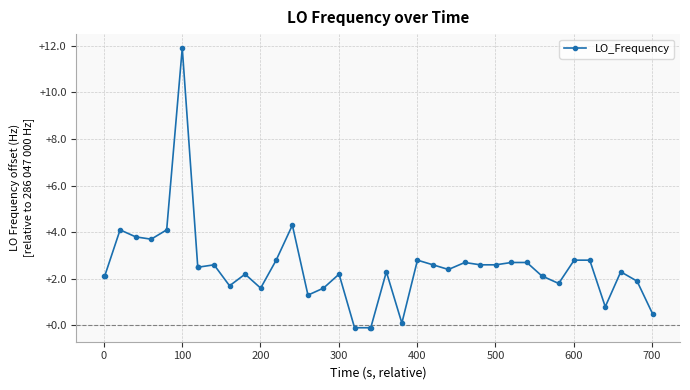

How many negative values are there?

3